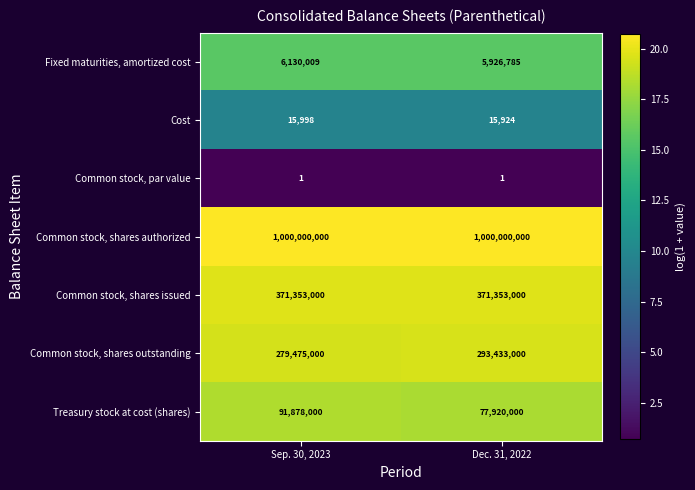

What value does the Common stock, shares authorized series have at Sep. 30, 2023?

1000000000